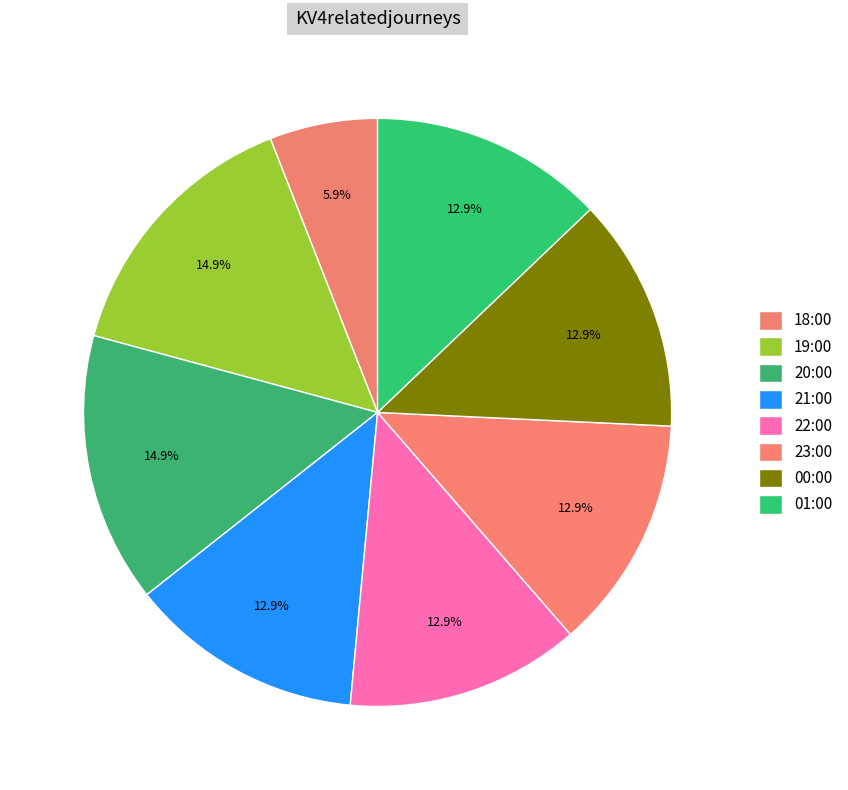

Count the number of slices in the pie.

8